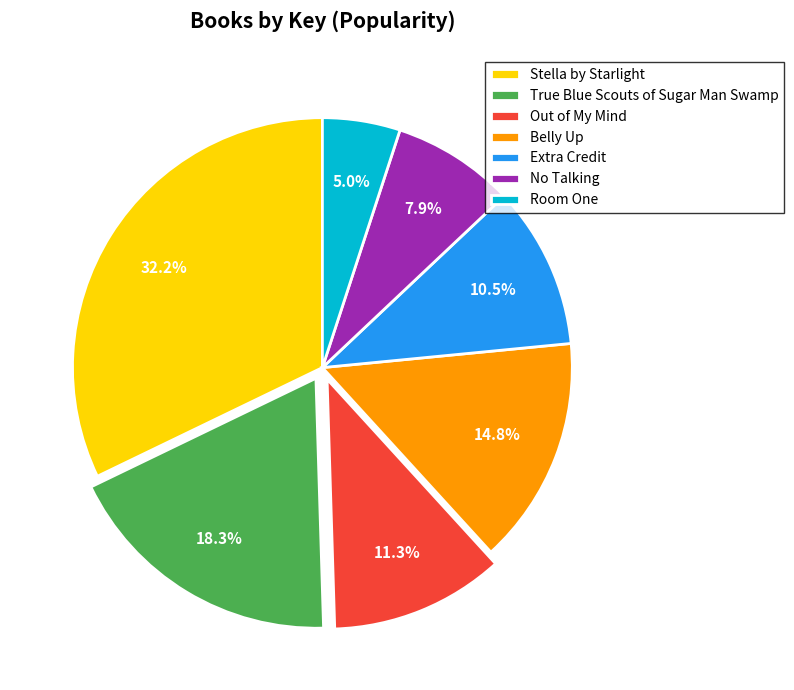

What is the largest slice in the pie chart?

Stella by Starlight